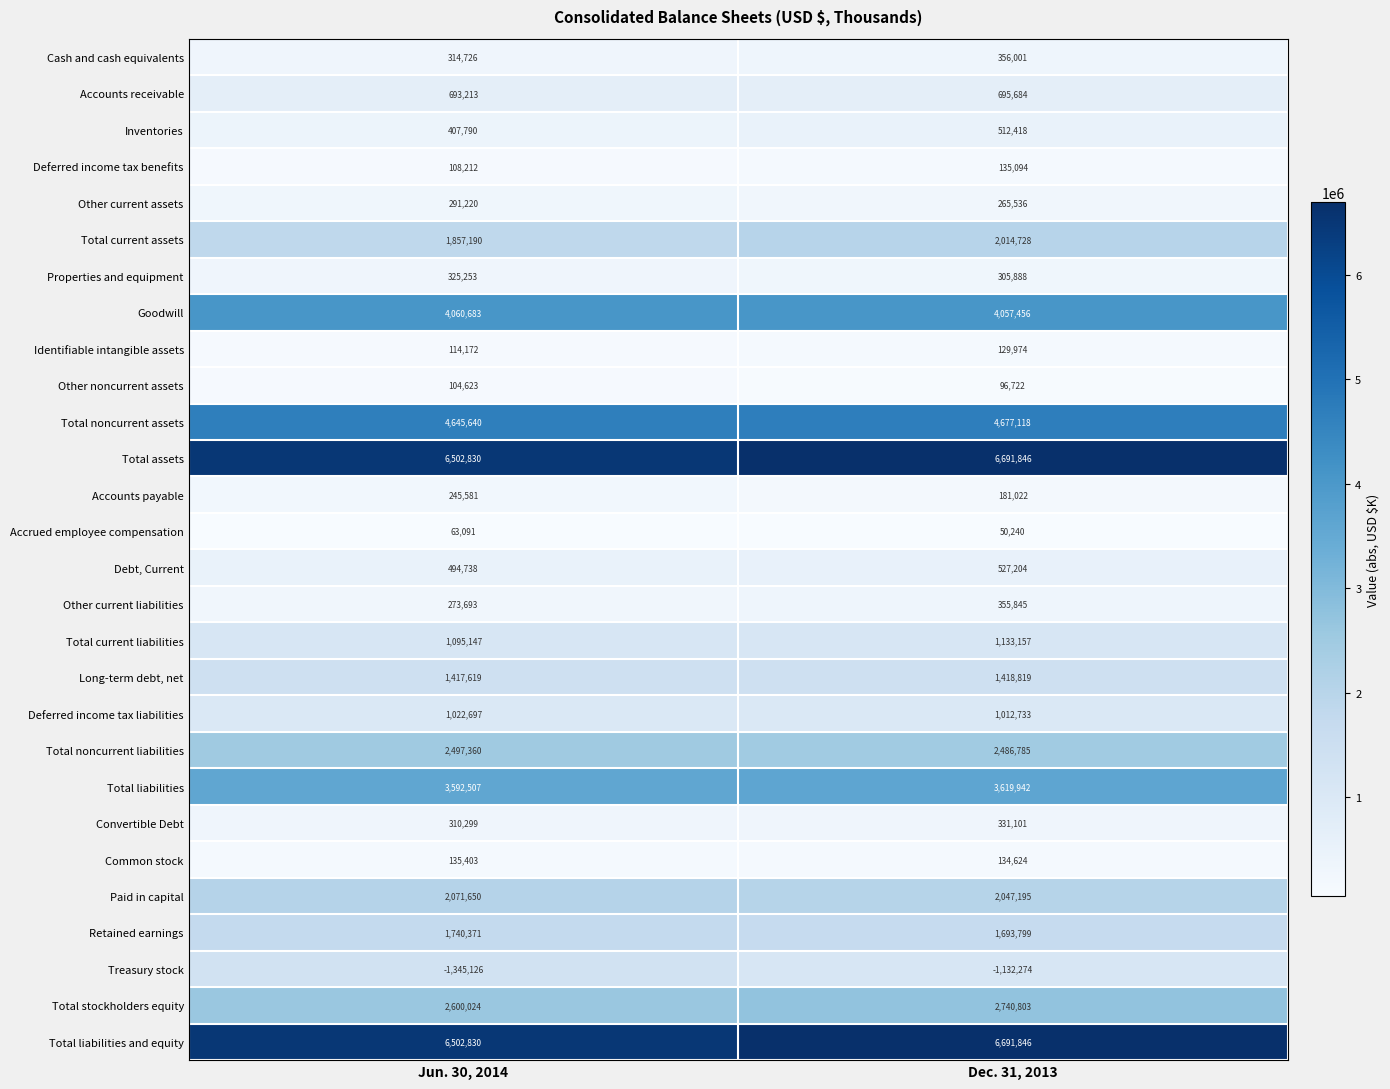

Read the Total noncurrent assets value at Jun. 30, 2014, to the nearest 10.

4645640